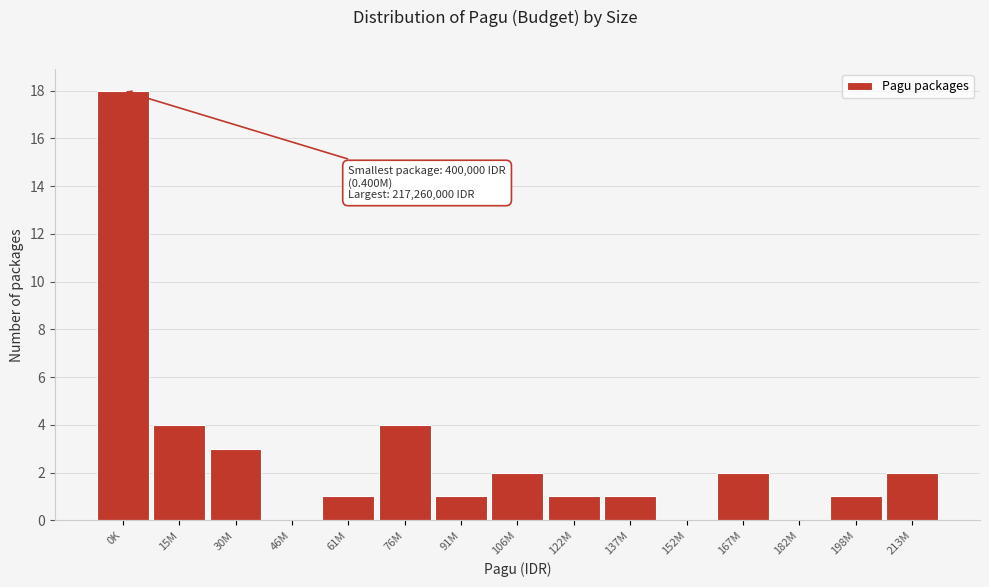

Reading right to left, what are all the values shown in this chart?

213M=2	198M=1	182M=0	167M=2	152M=0	137M=1	122M=1	106M=2	91M=1	76M=4	61M=1	46M=0	30M=3	15M=4	0K=18